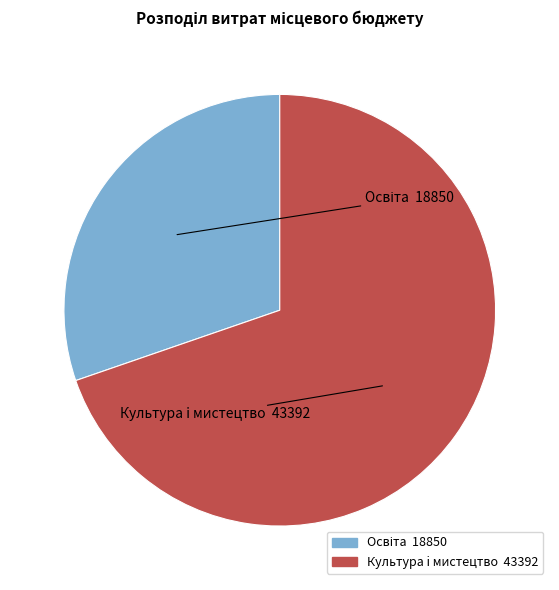

Is there any slice that represents more than half of the pie?

Yes